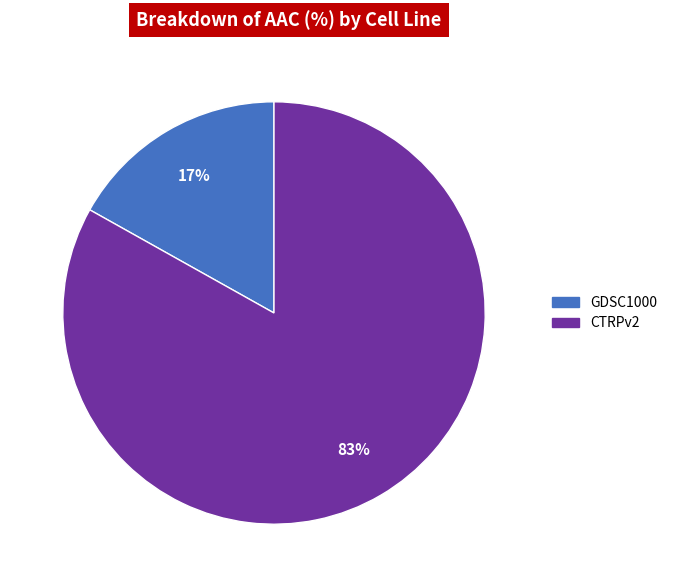

Which has a higher value, GDSC1000 or CTRPv2?

CTRPv2